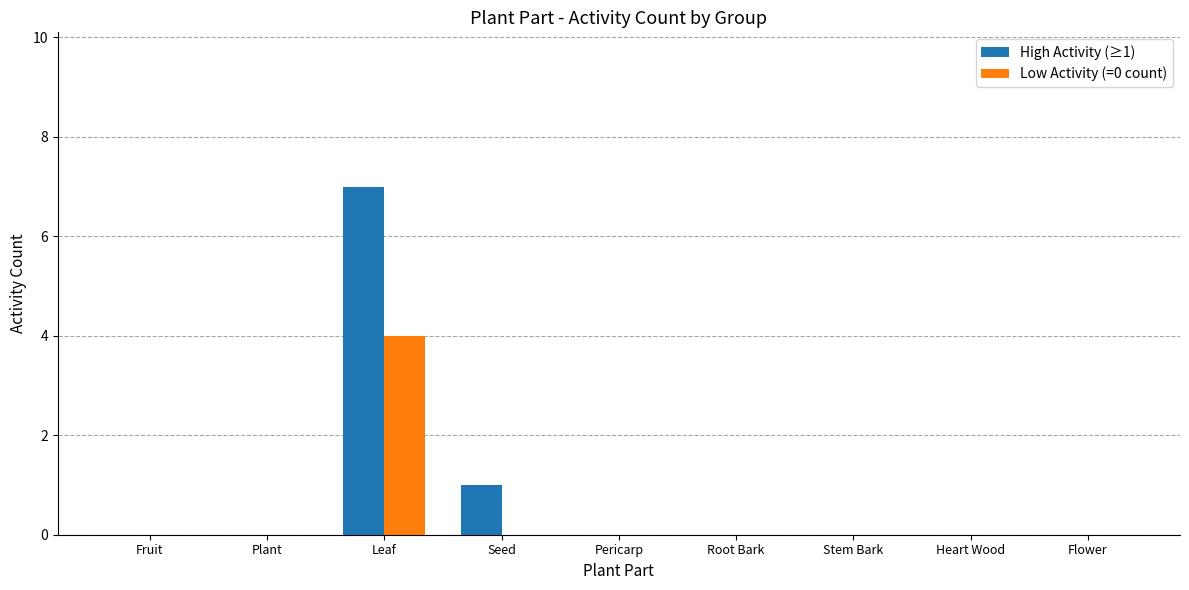

The value of Low Activity (=0 count) at Fruit is -2. True or false?

False